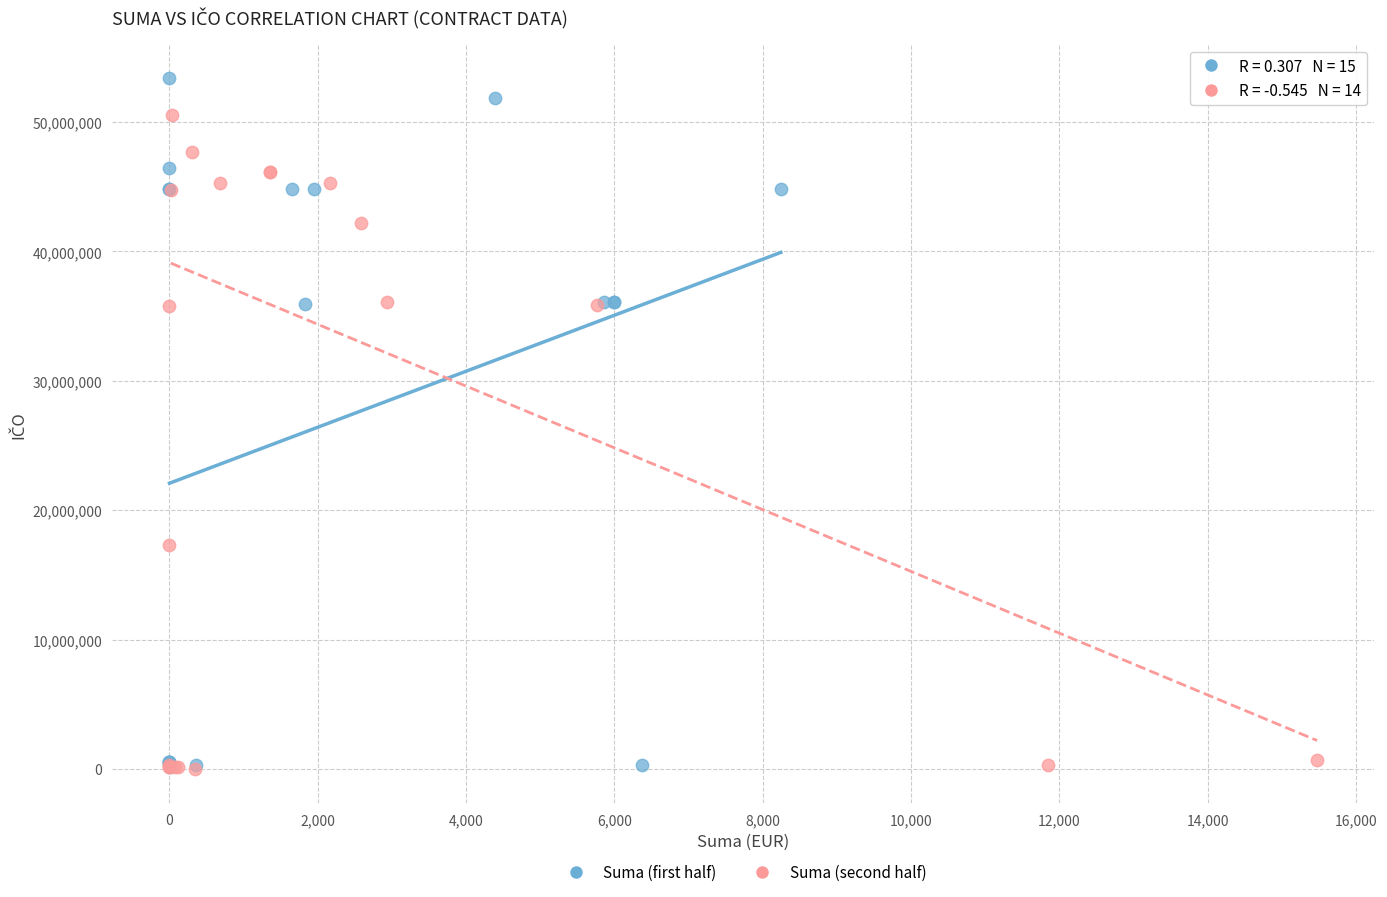

Which series reaches the maximum Y coordinate?

Suma (first half)